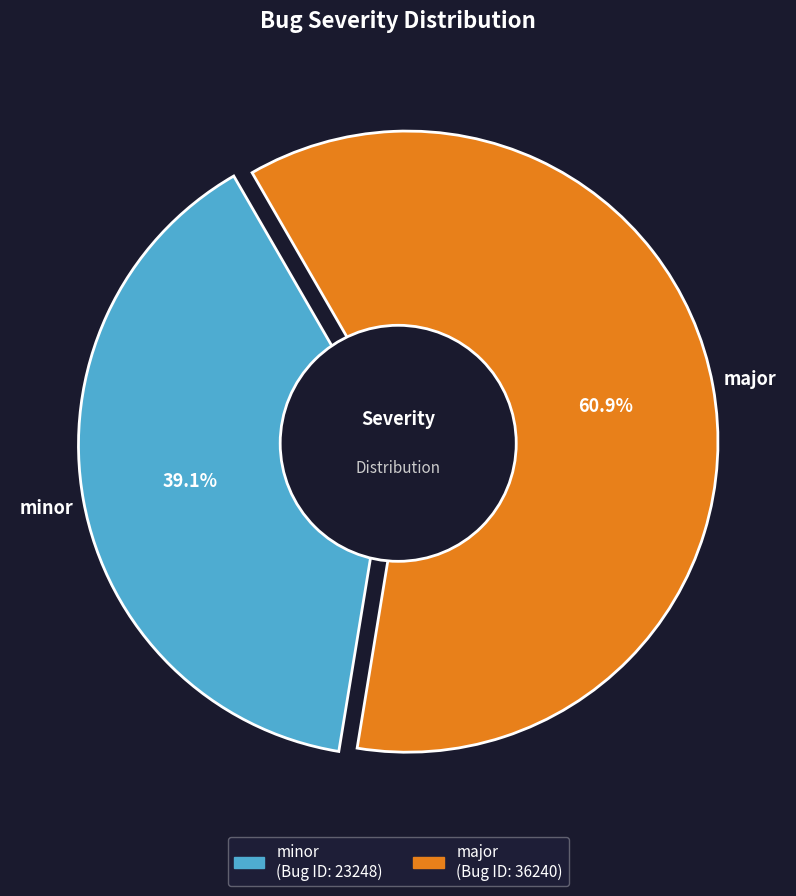

Which category accounts for the majority?

major